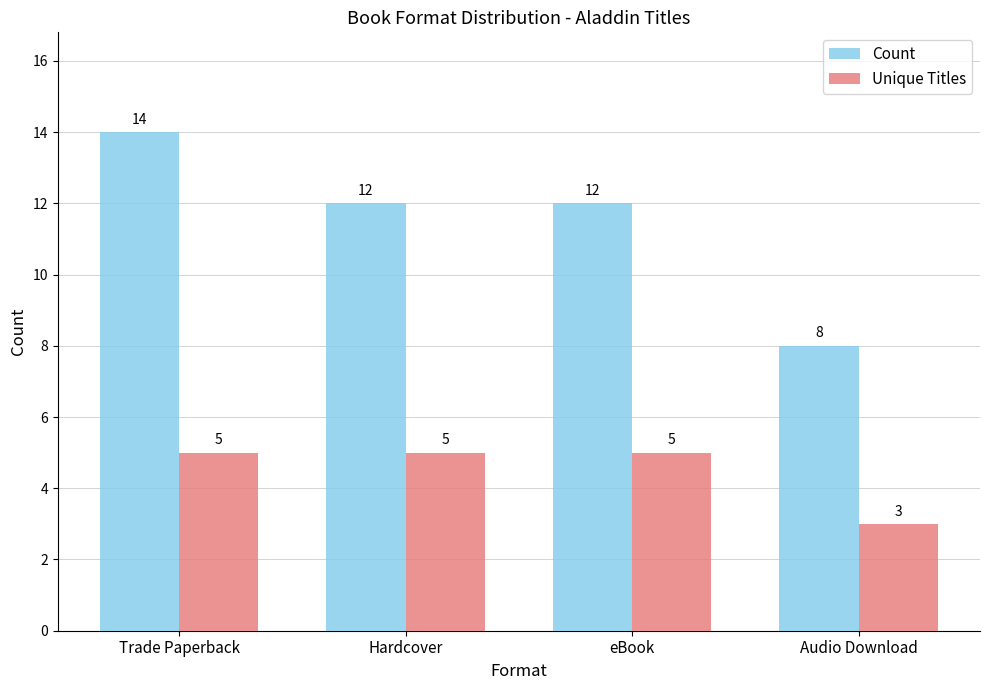

What is the difference between the maximum and minimum values in the Unique Titles series?

2